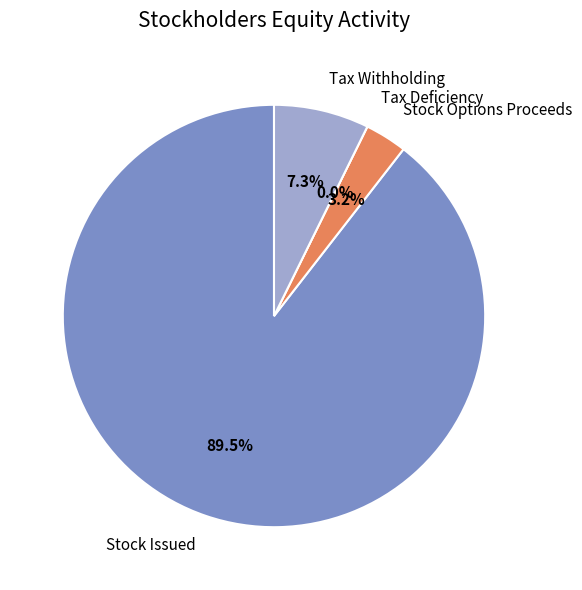

What percentage is NOT represented by Proceeds from the exercise of stock options?

96.8%